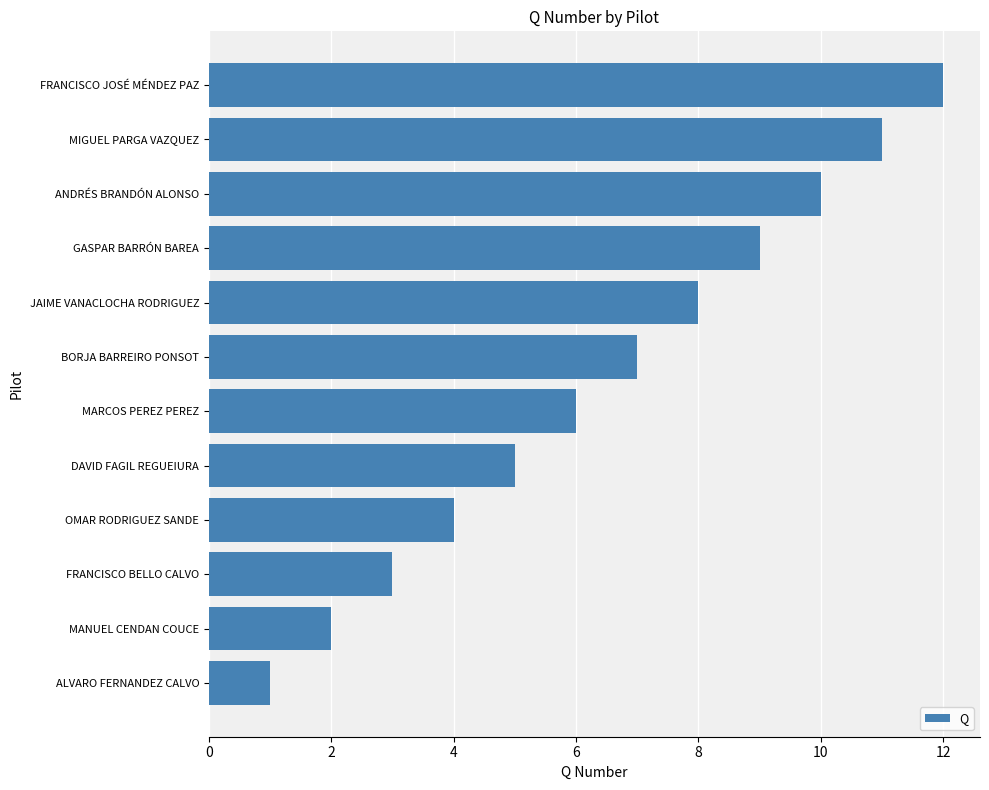

Is it true that the value at MANUEL CENDAN COUCE is 2?

True